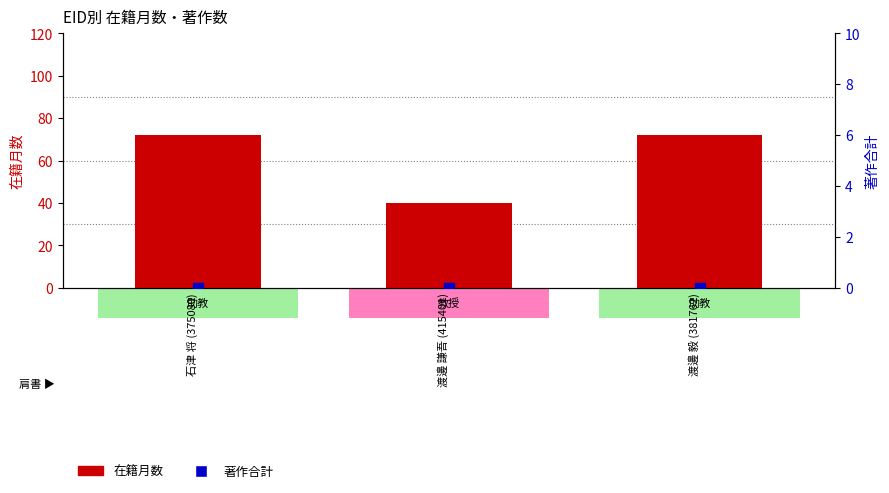

What are all the series names shown in the legend?

在籍月数, 著作合計